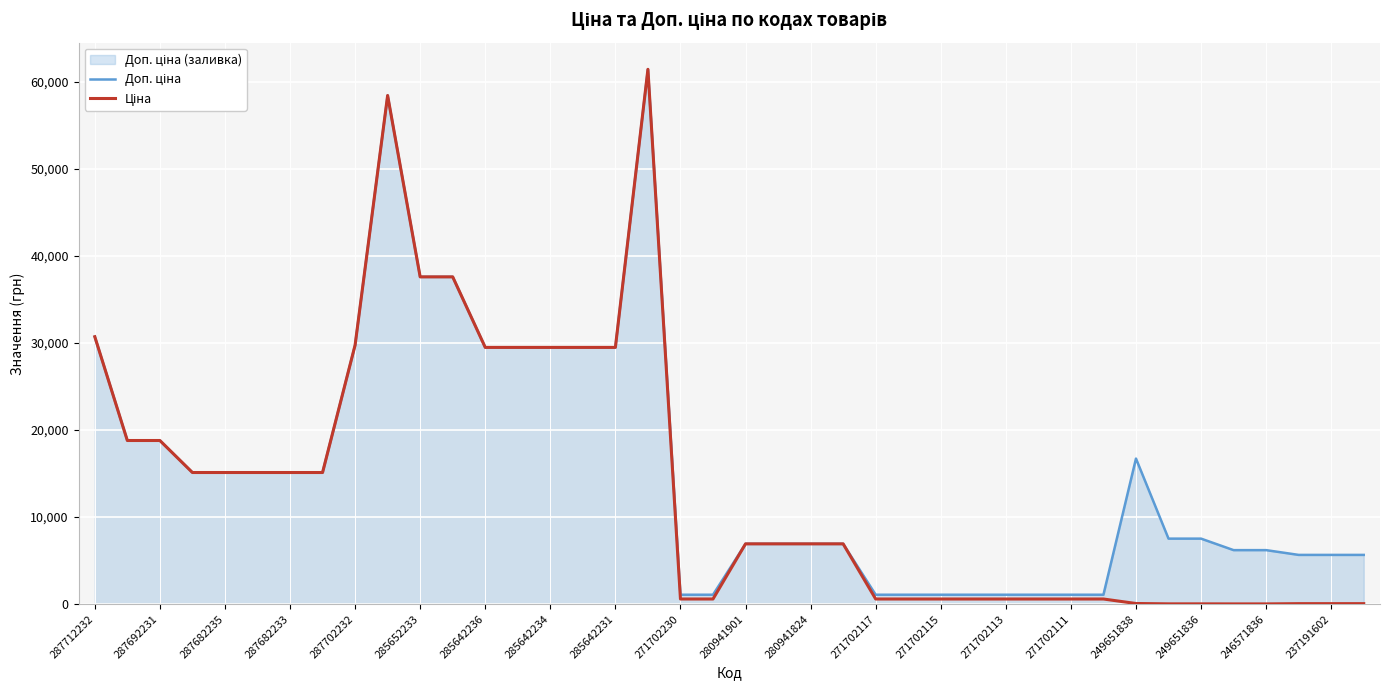

How many lines are shown in the chart?

2